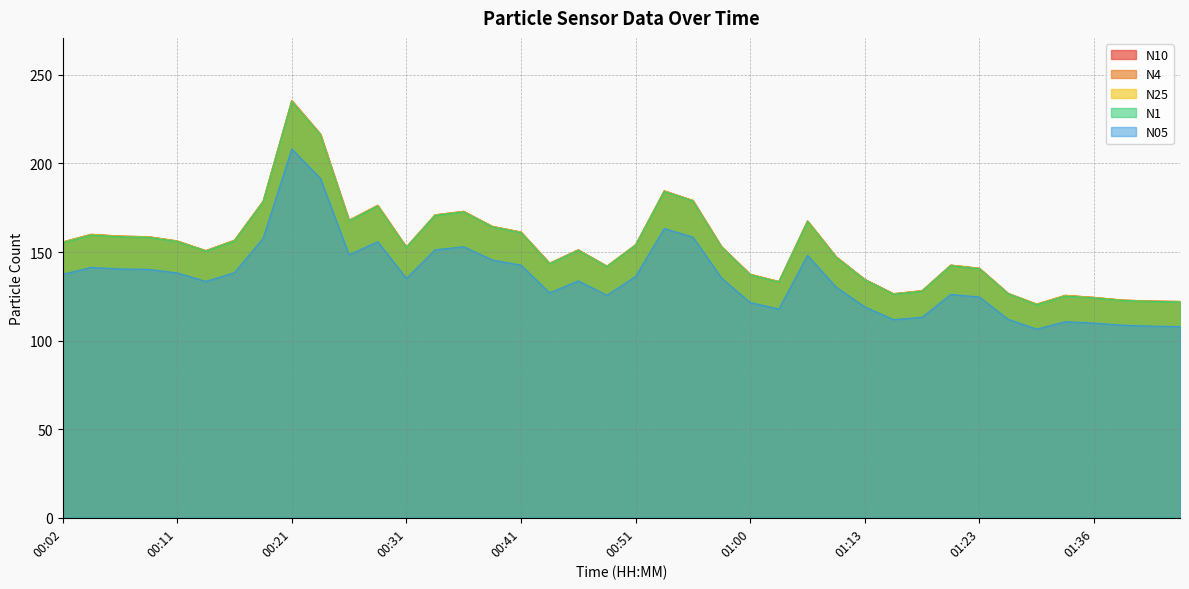

What is the approximate value of N10 at 01:41?

122.3